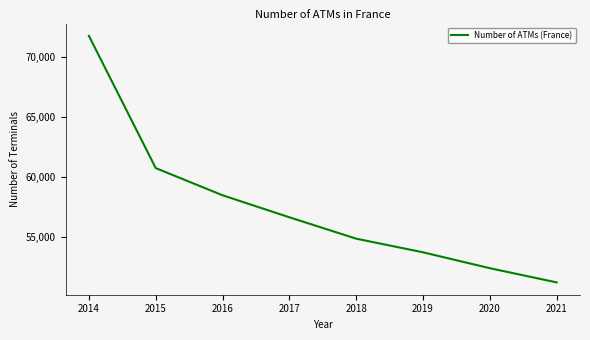

How many categories are shown in the chart?

8